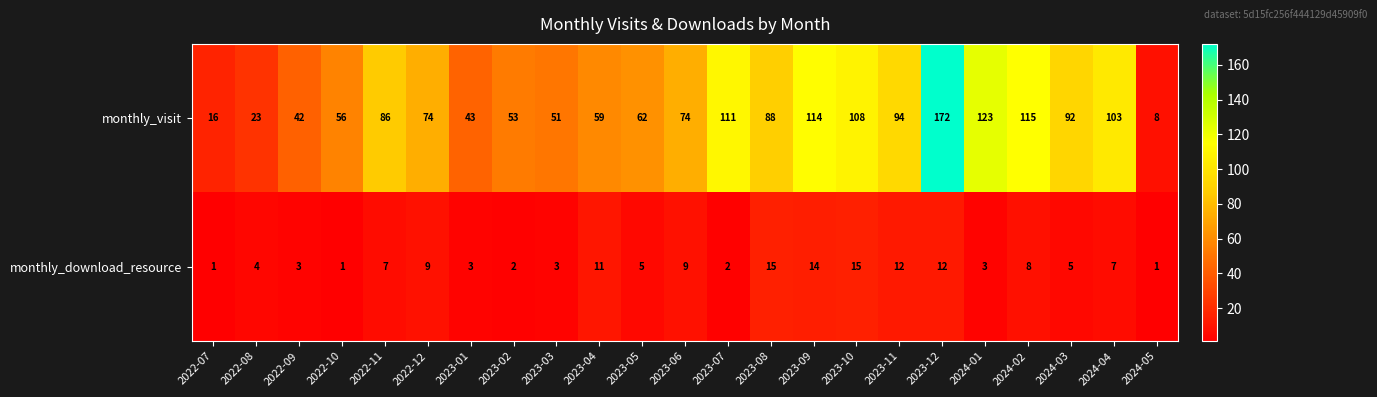

Between 2023-10 and 2024-04, which series saw the biggest shift?

monthly_download_resource